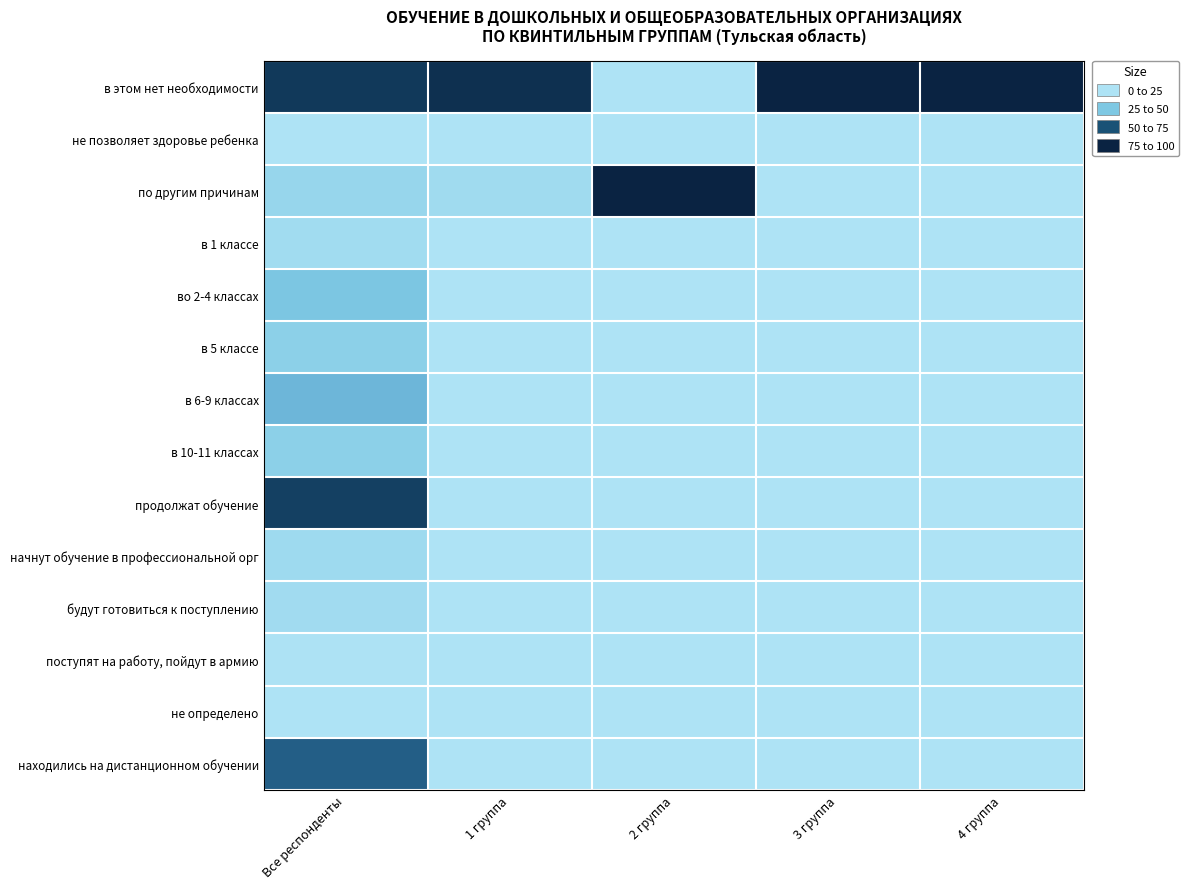

What is the maximum value shown in the chart?

100.0